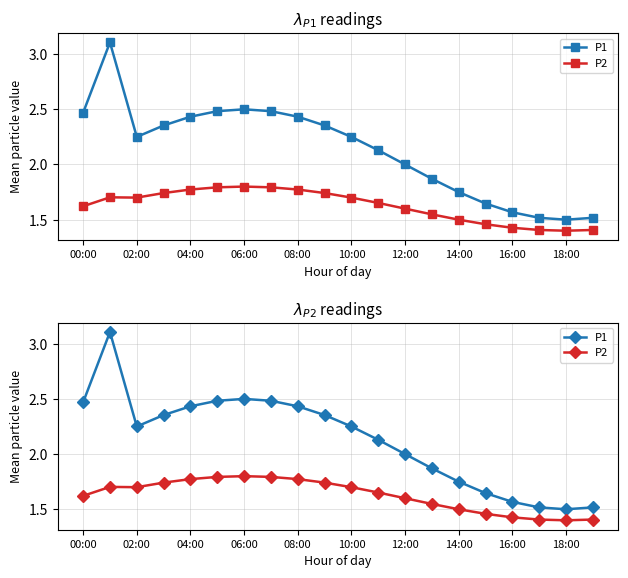

What is the maximum value shown in the chart?

3.1